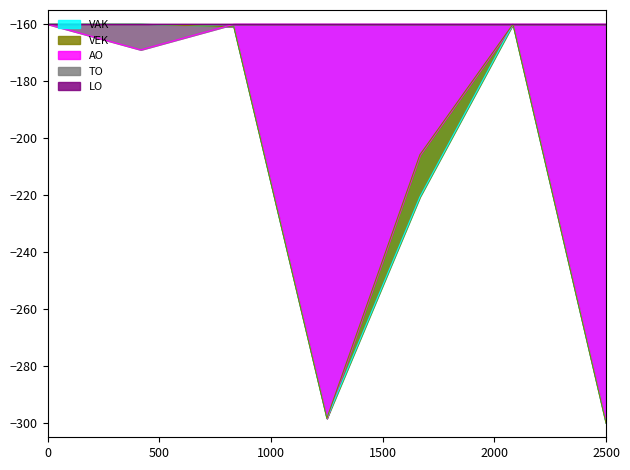

True or false: VAK has a value of -300.0 at 2500.

True